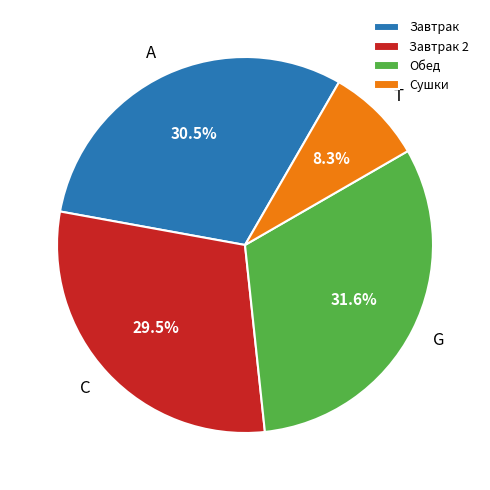

How many segments does this pie chart have?

4